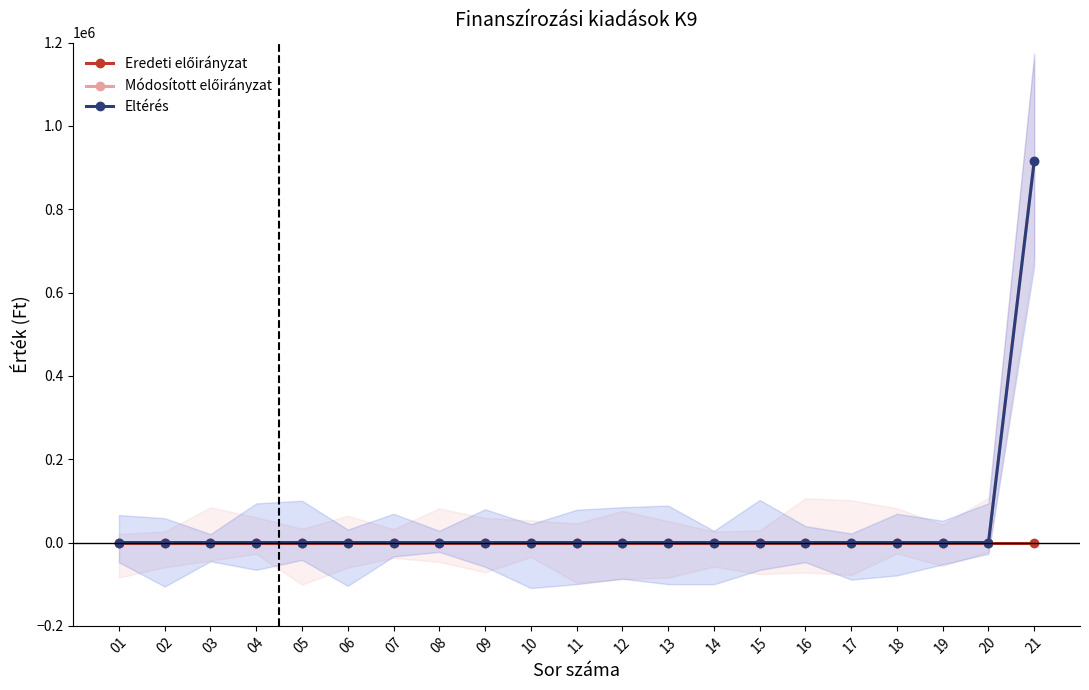

Rank the series at 05 from highest to lowest value.

Eredeti előirányzat, Módosított előirányzat, Eltérés